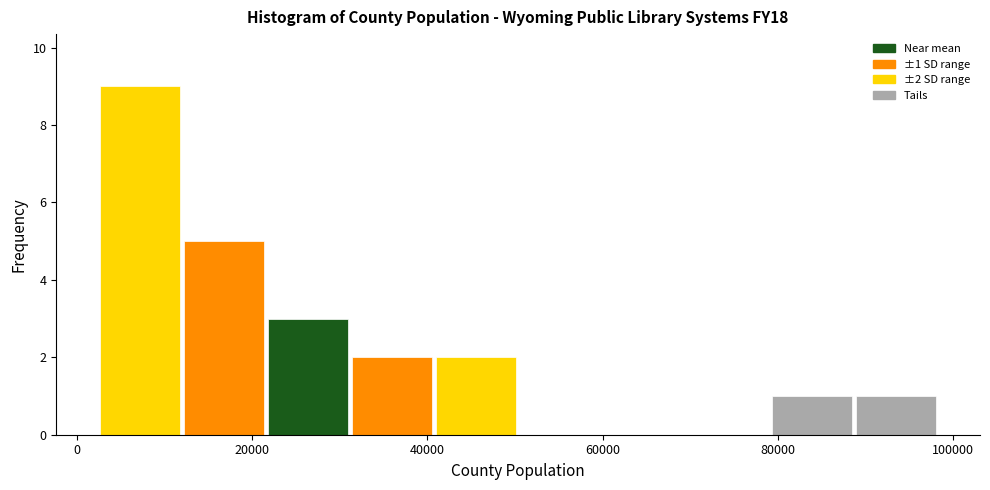

Which range on the x-axis has the tallest bar?

2000 to 12000